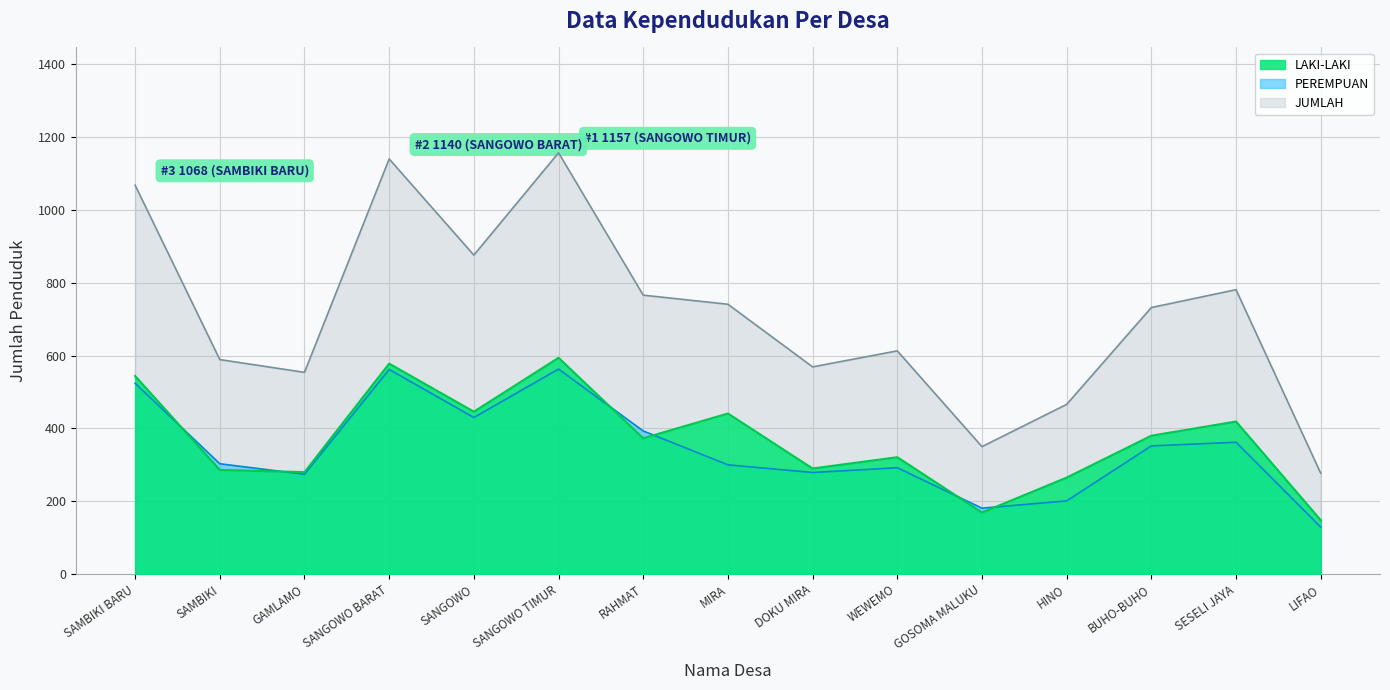

At which category does JUMLAH reach its first local valley?

GAMLAMO